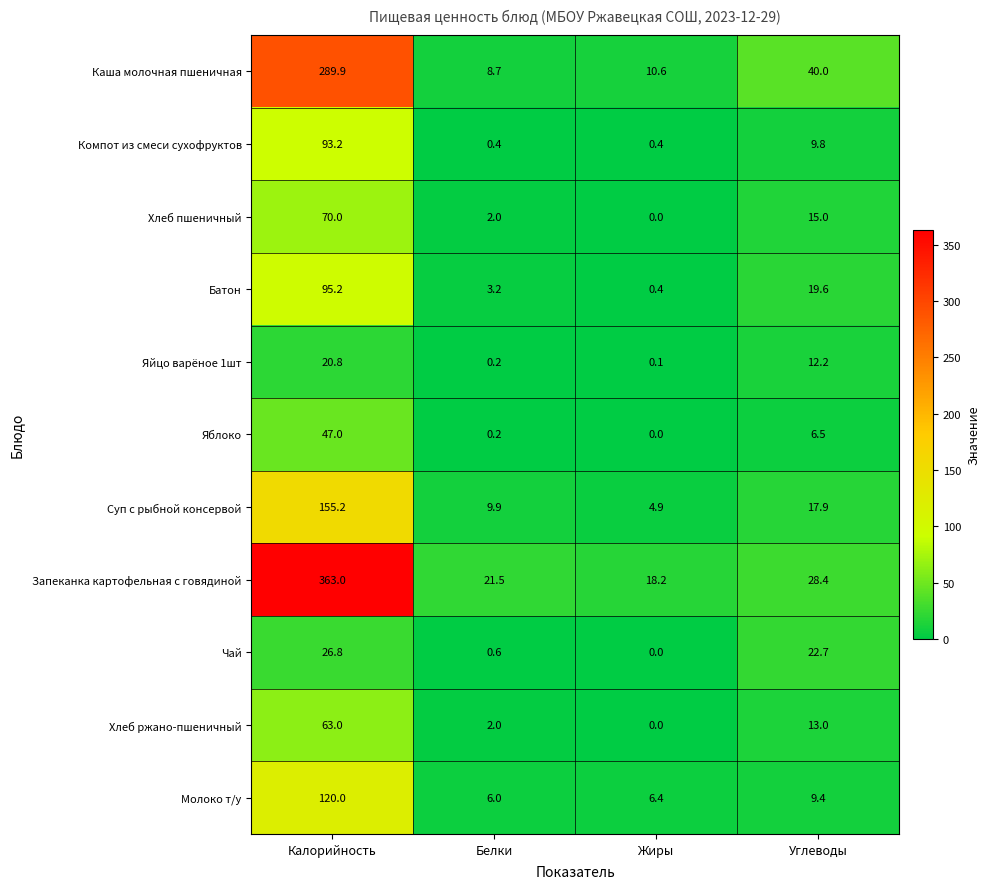

Rank the series by their maximum value, from highest to lowest.

Запеканка картофельная с говядиной, Каша молочная пшеничная, Суп с рыбной консервой, Молоко т/у, Батон, Компот из смеси сухофруктов, Хлеб пшеничный, Хлеб ржано-пшеничный, Яблоко, Чай, Яйцо варёное 1шт